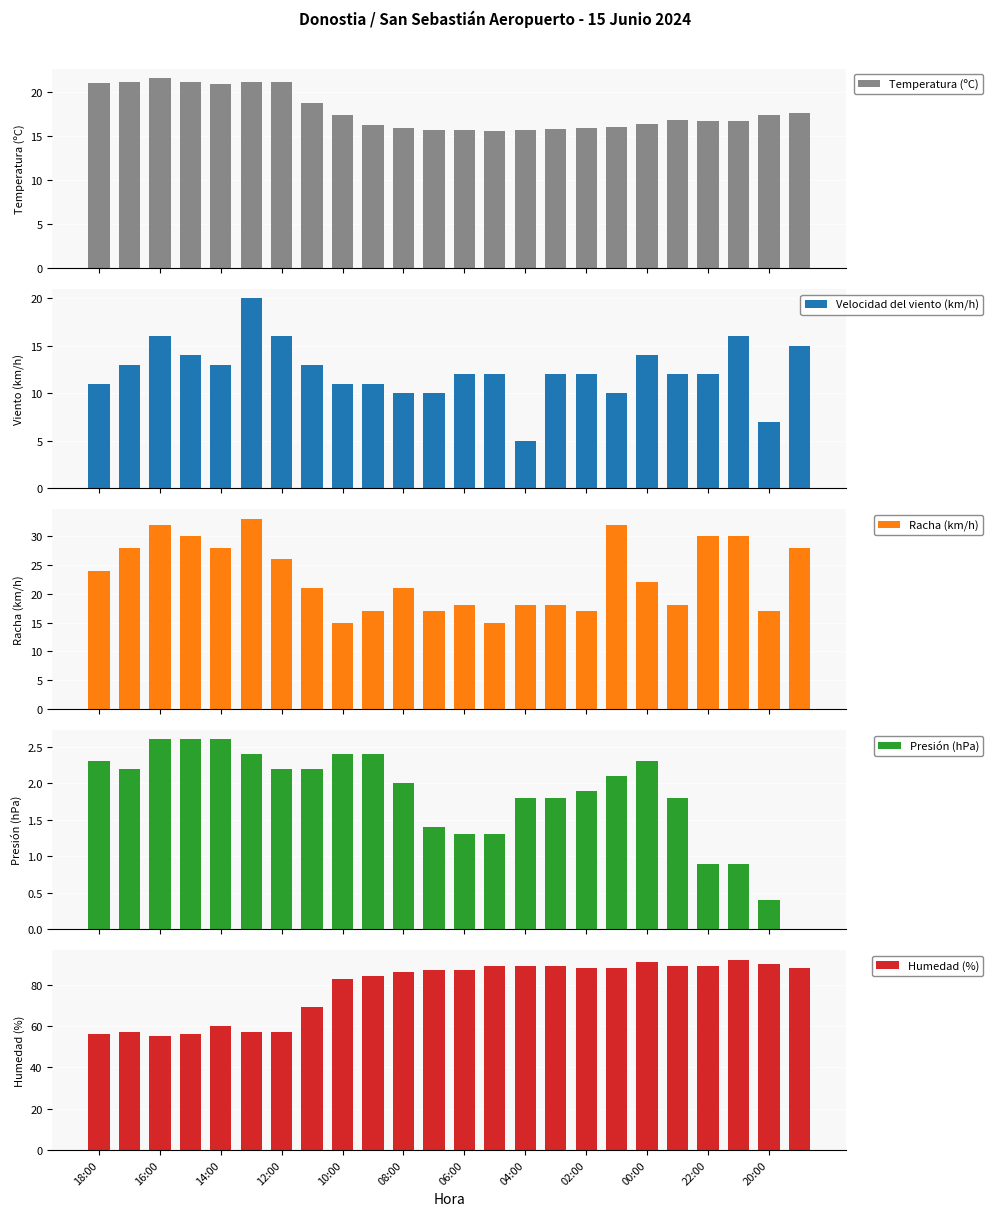

Is it true that Humedad (%) equals 83 at 10:00?

True